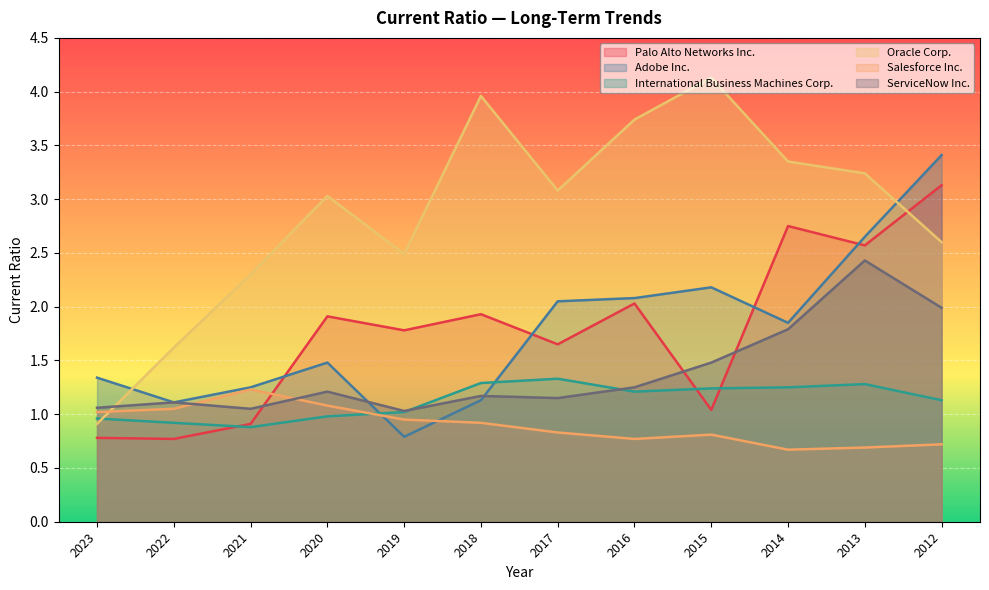

At which category does the chart reach its minimum across all series?

2014